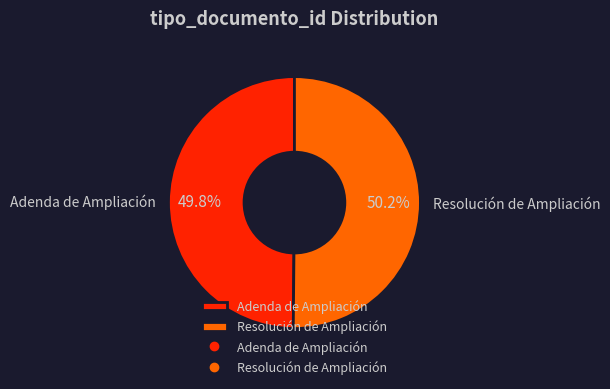

Count the number of slices in the pie.

2